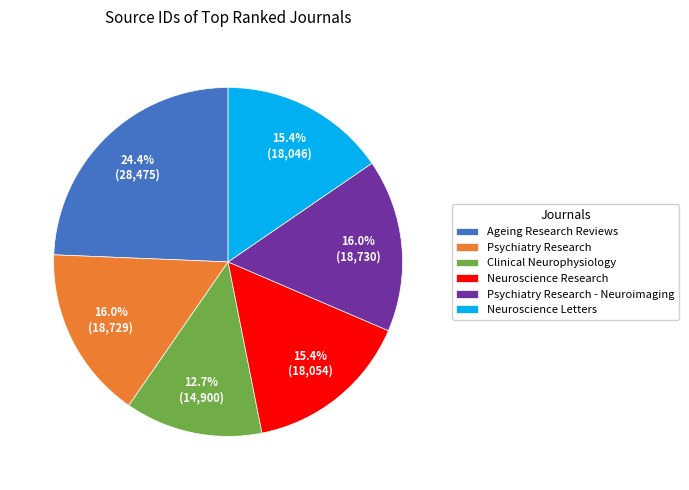

To the nearest percent, what is the difference between the largest and smallest slice percentages?

12%